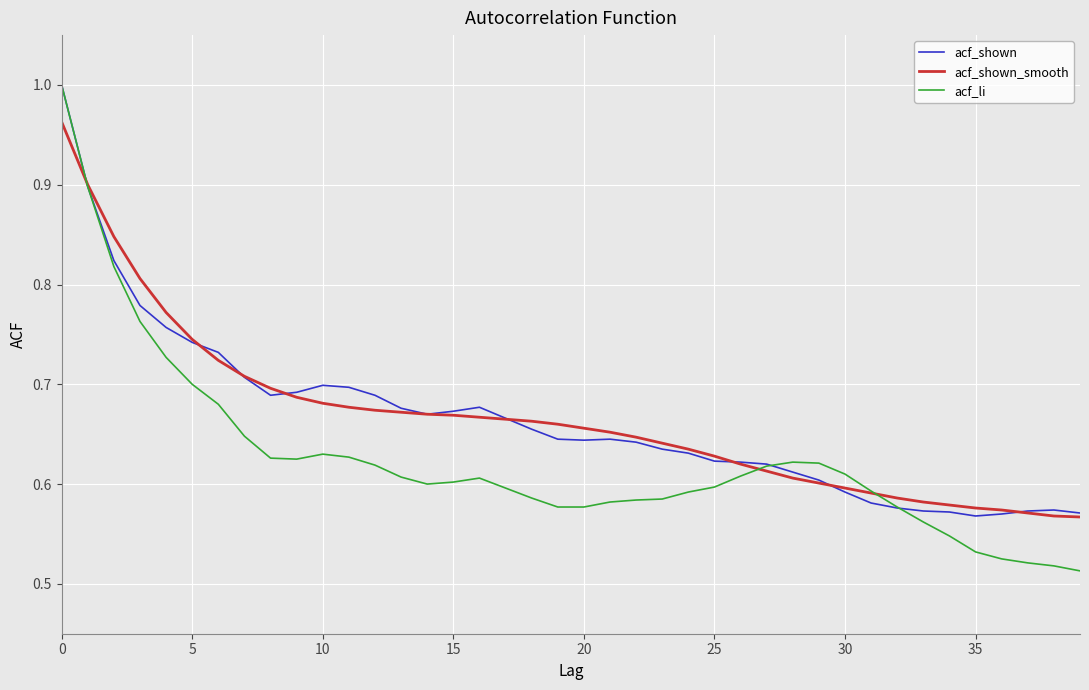

Which series has the widest spread of values?

acf_li